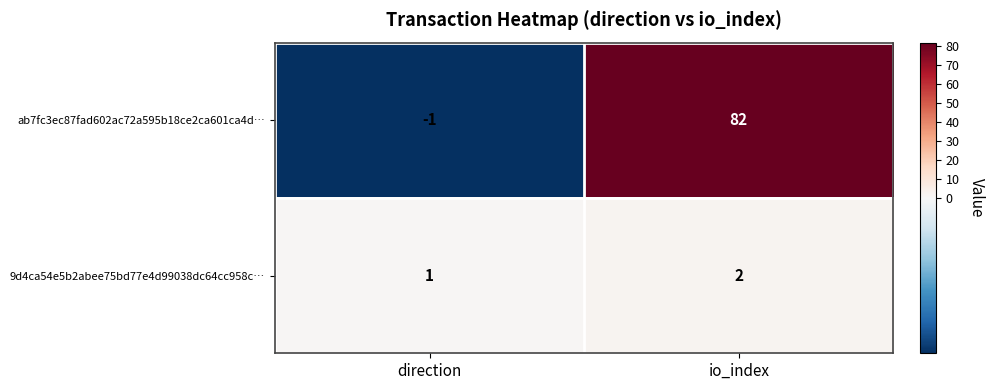

What is the difference between the maximum and minimum values in the ab7fc3ec87fad602ac72a595b18ce2ca601ca4d… series?

83